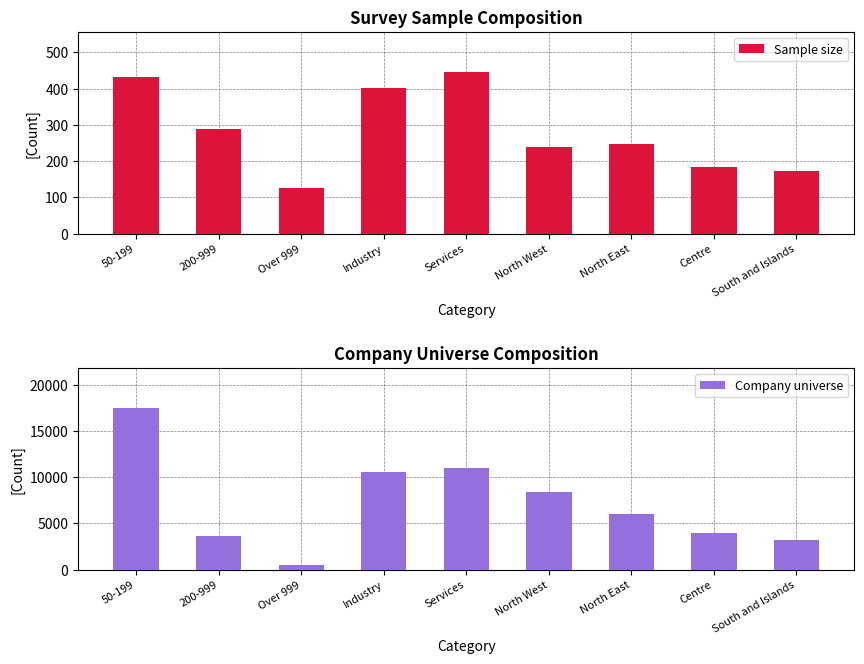

What is the difference between the highest and lowest values at Centre?

3778